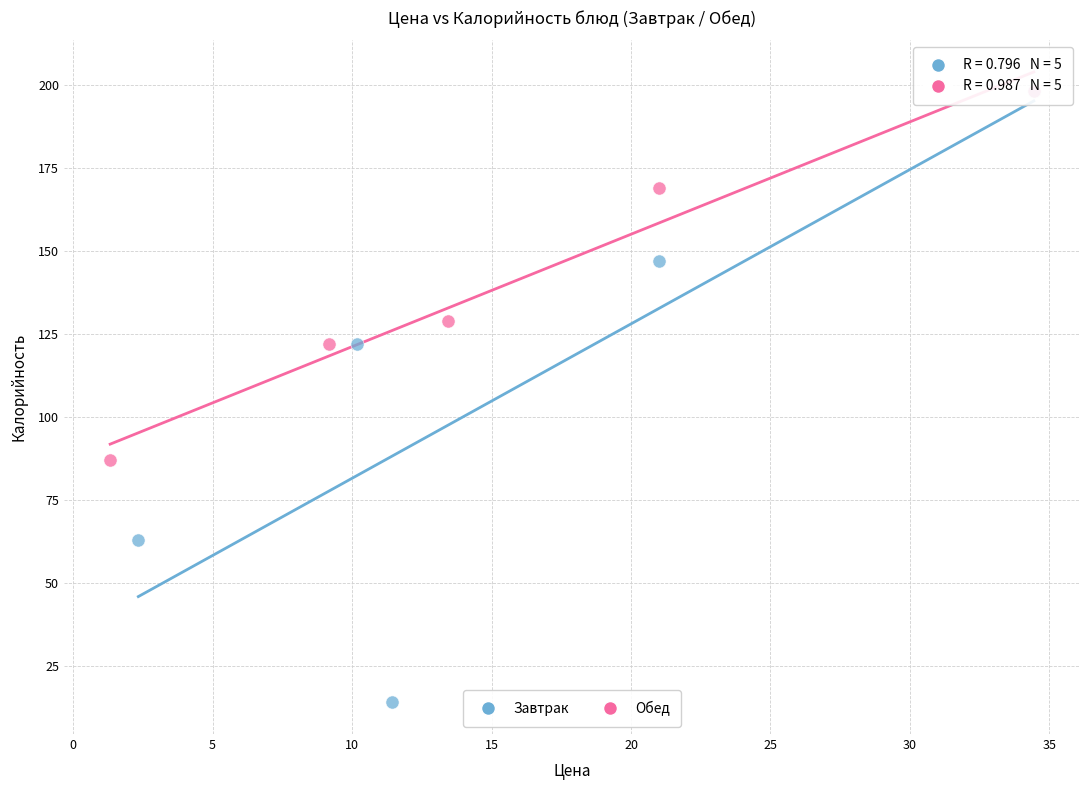

Which series has the largest Y range (max minus min)?

Завтрак